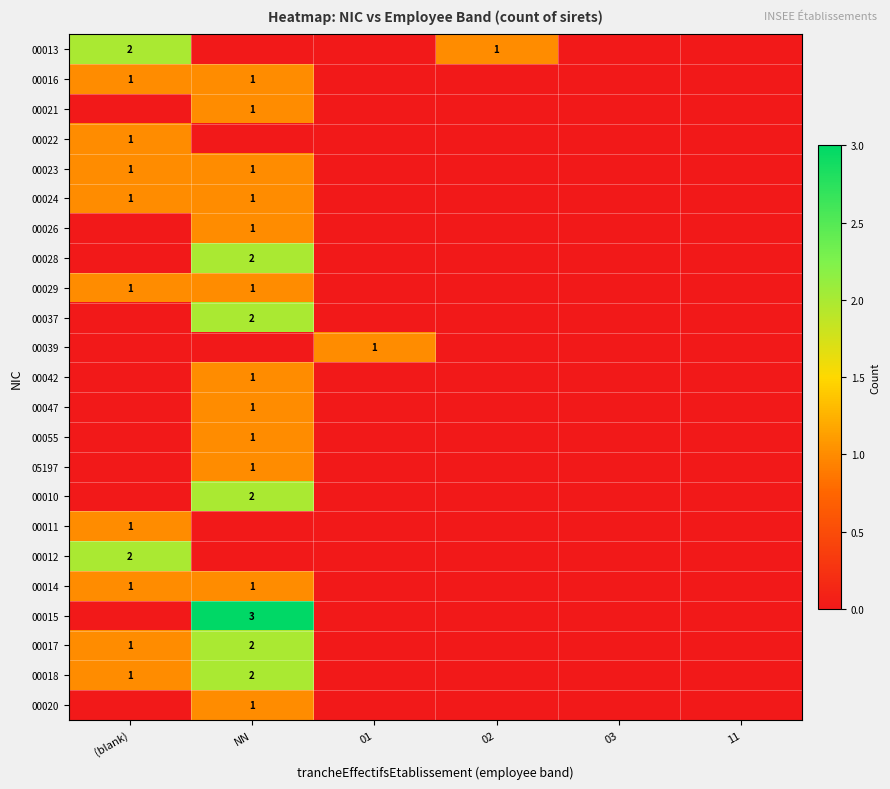

The value of 00026 at NN is 1. True or false?

True